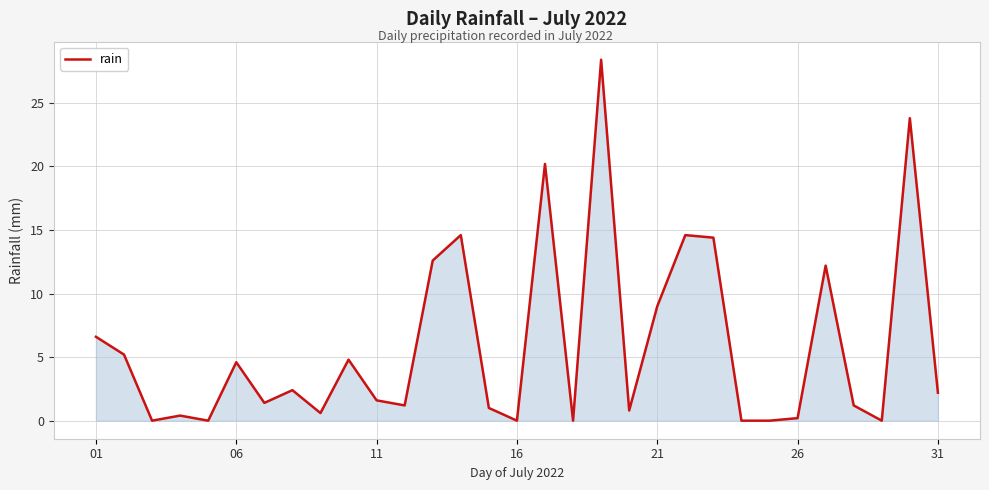

What is the difference between the maximum and minimum values?

28.4